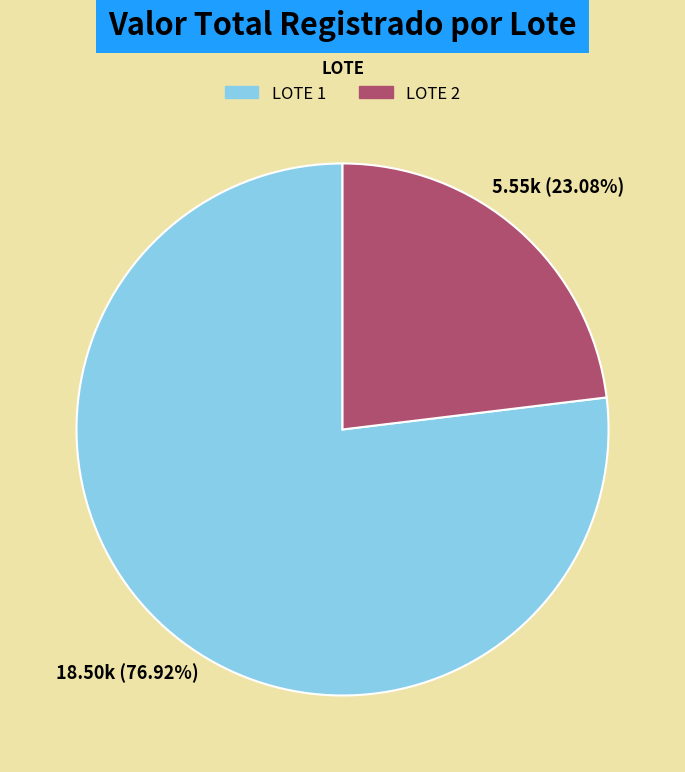

True or false: LOTE 1 accounts for 77% of the total.

True